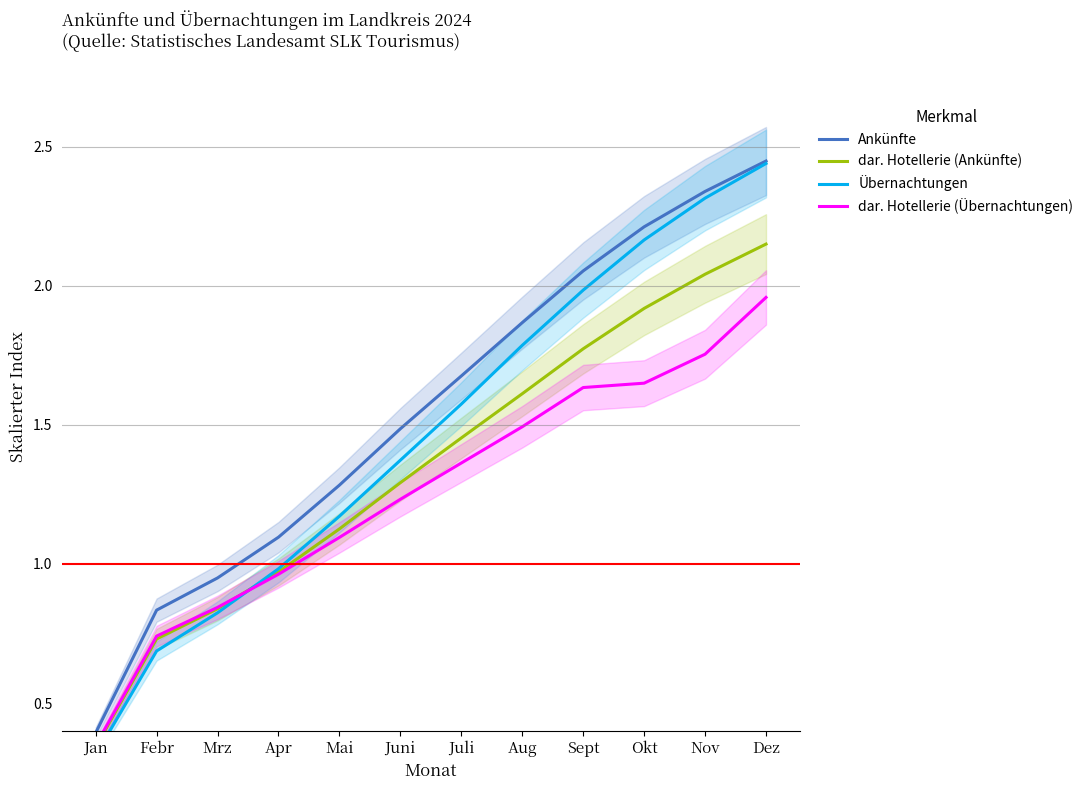

Where is dar. Hotellerie (Übernachtungen) nearest to the value 1?

Apr